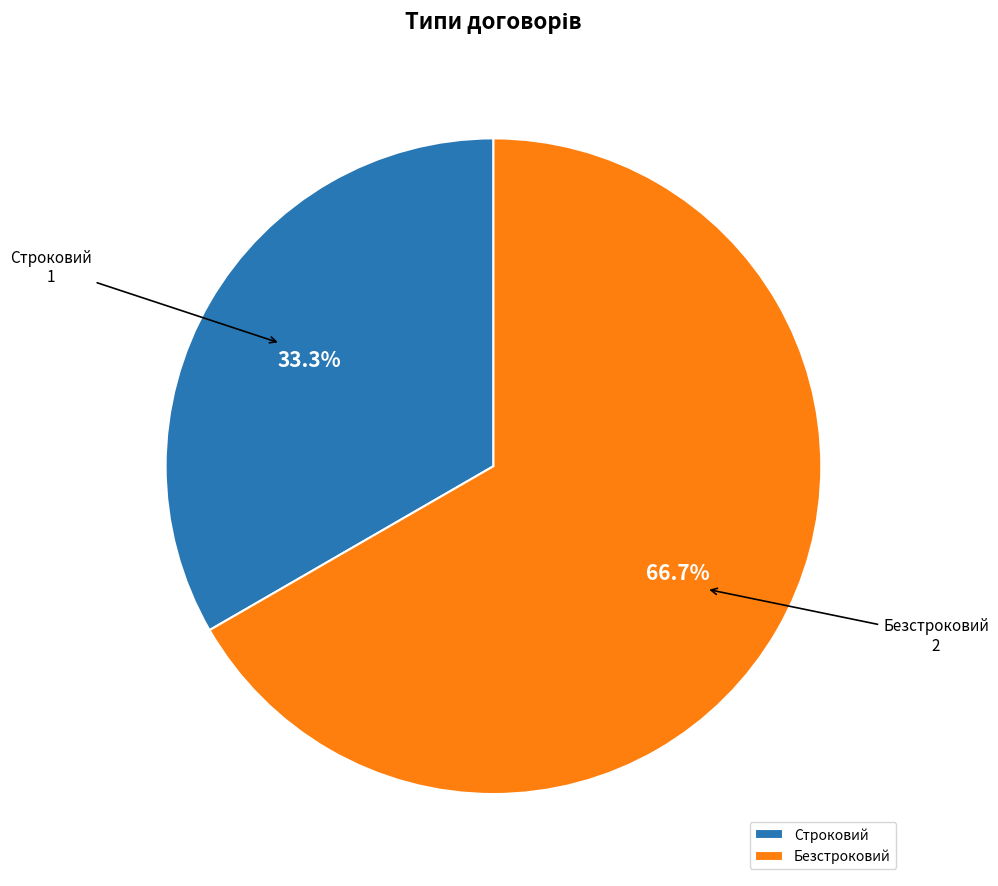

Which has a higher value, Безстроковий or Строковий?

Безстроковий